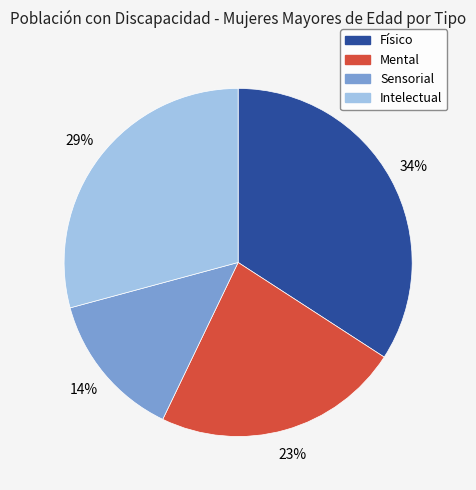

To the nearest percent, what is the difference between the largest and smallest slice percentages?

20%